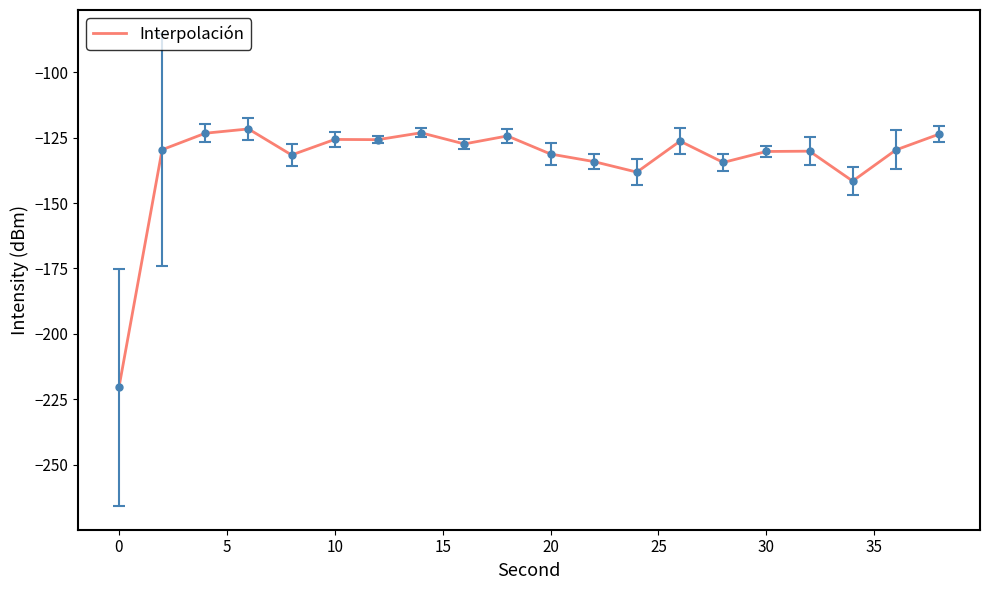

What is the sum of all values?

-2672.1